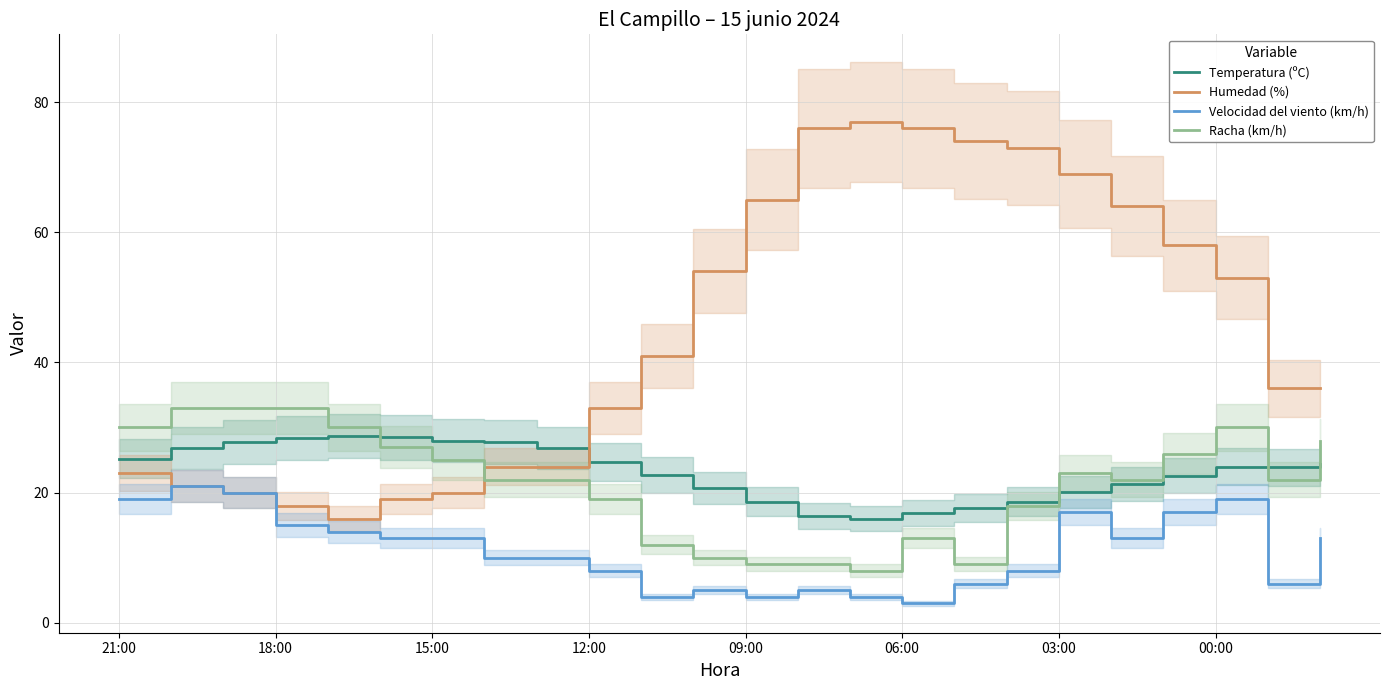

What is the difference between the maximum and minimum values in the Temperatura (ºC) series?

12.7